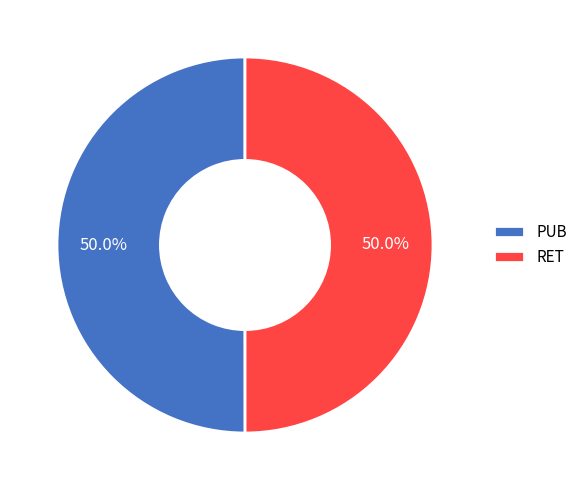

Is the sum of RET and PUB greater than half?

Yes